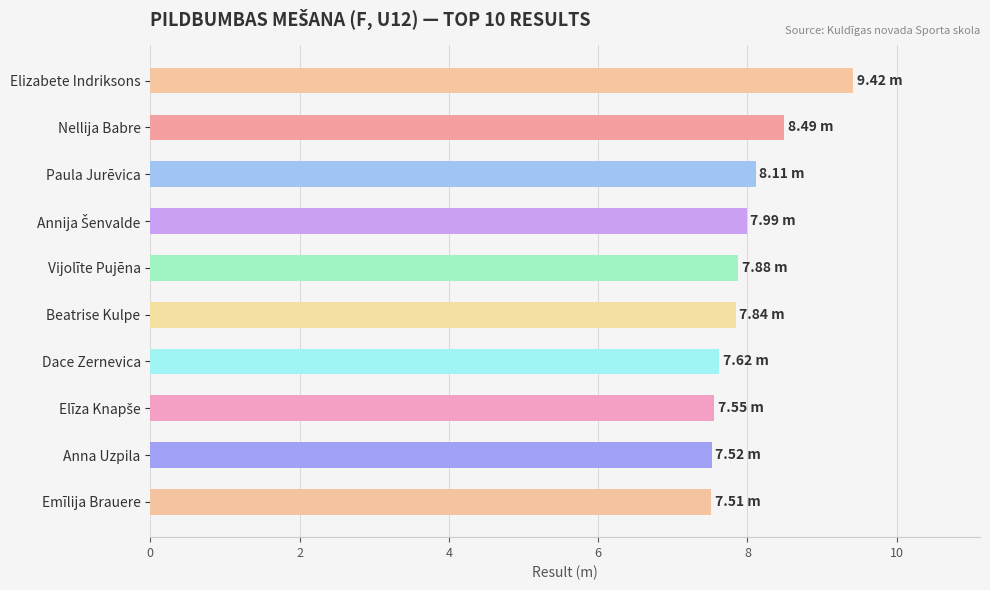

At which category does the chart reach its peak across all series?

Elizabete Indriksons